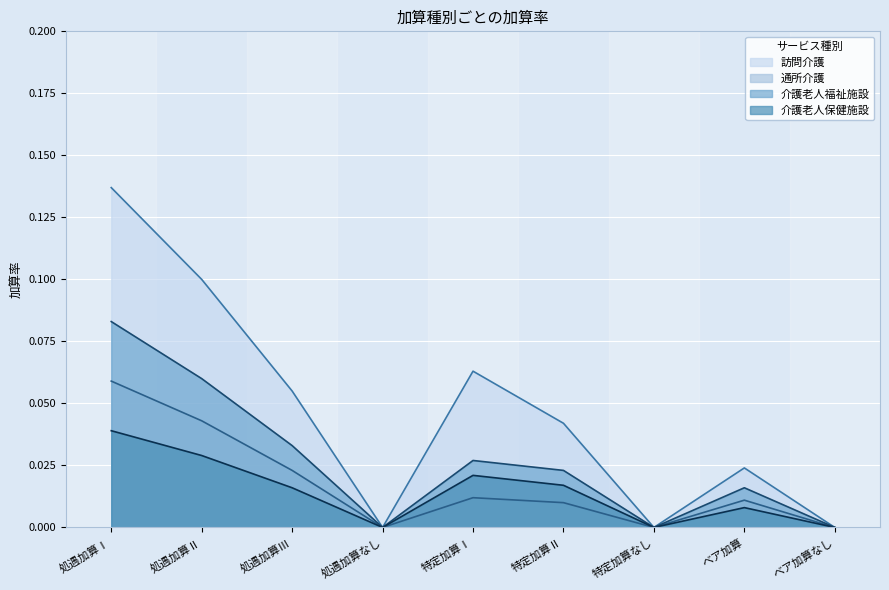

Which series changed the most between 処遇加算なし and 特定加算Ⅰ?

訪問介護